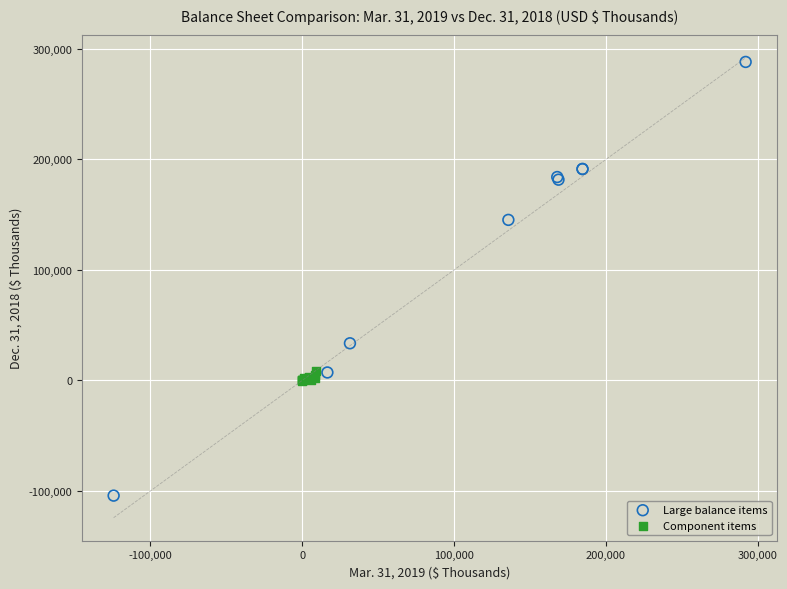

Which series contains the lowest Y value?

Large balance items